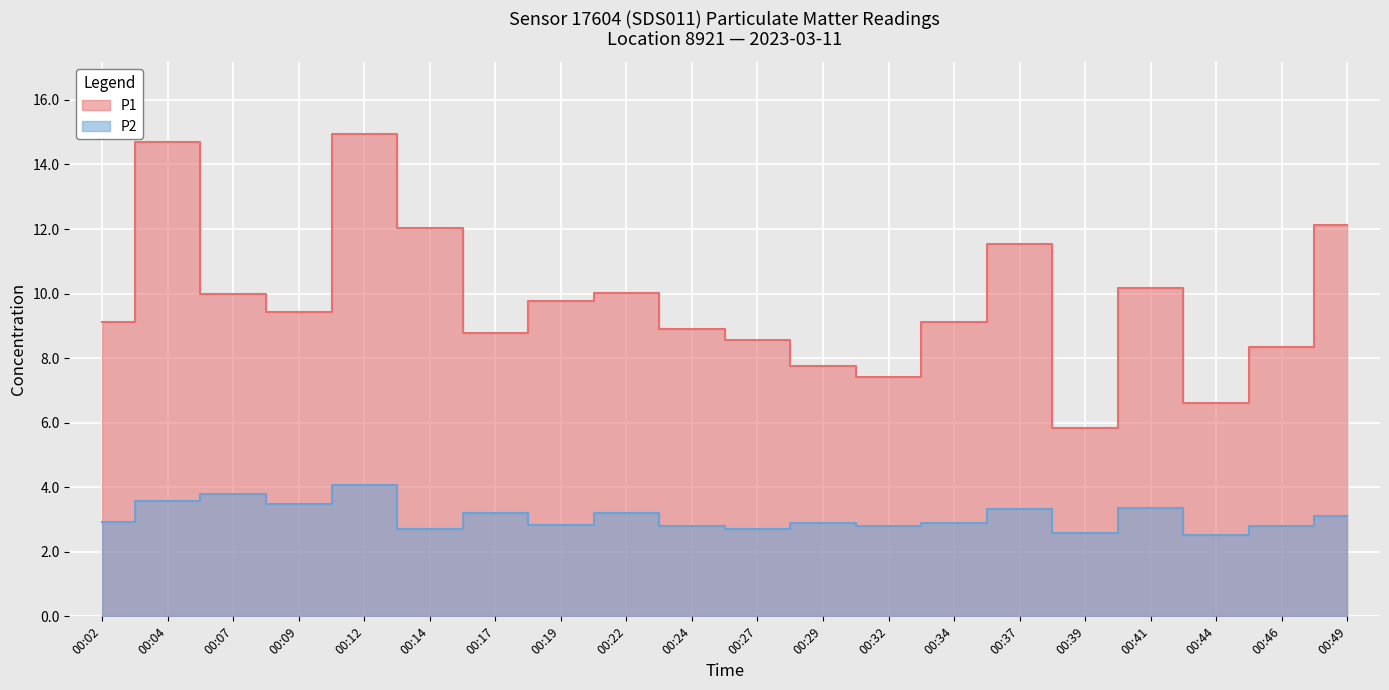

At which category does P1 reach its first local peak?

00:04